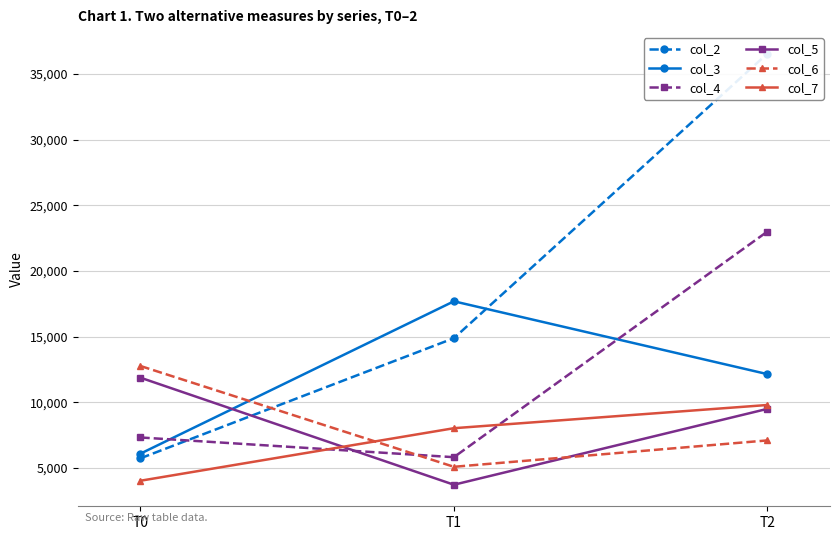

How many values in the col_4 series are below 7326?

1